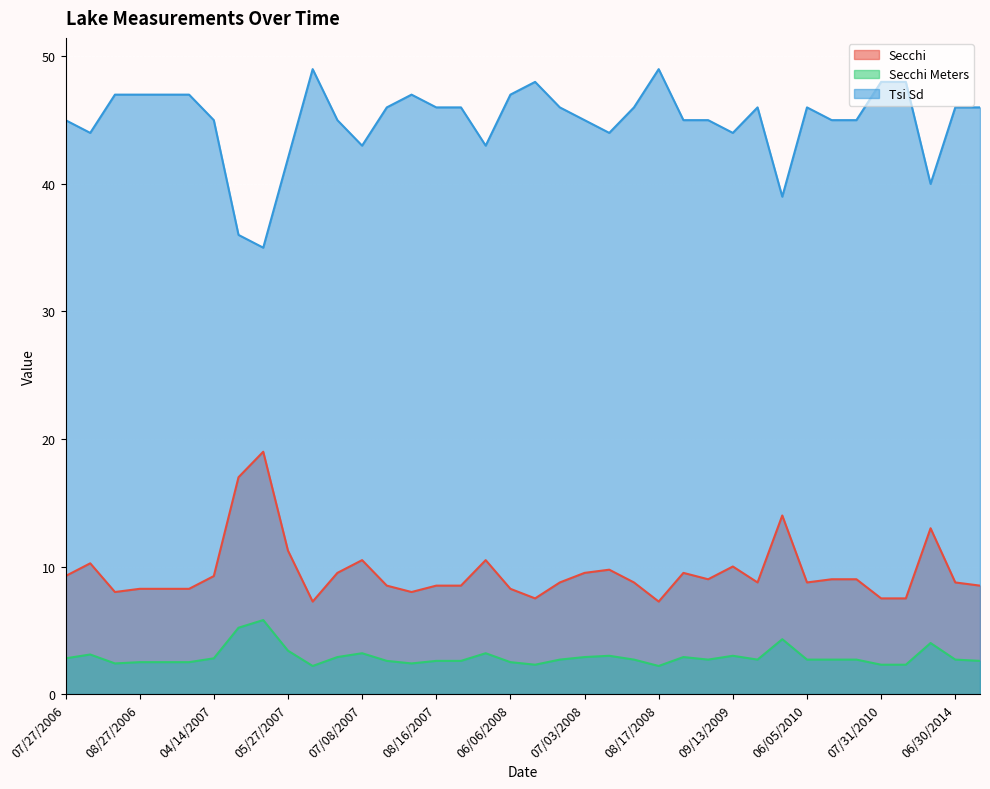

At which category does Tsi Sd reach its first local valley?

08/08/2006